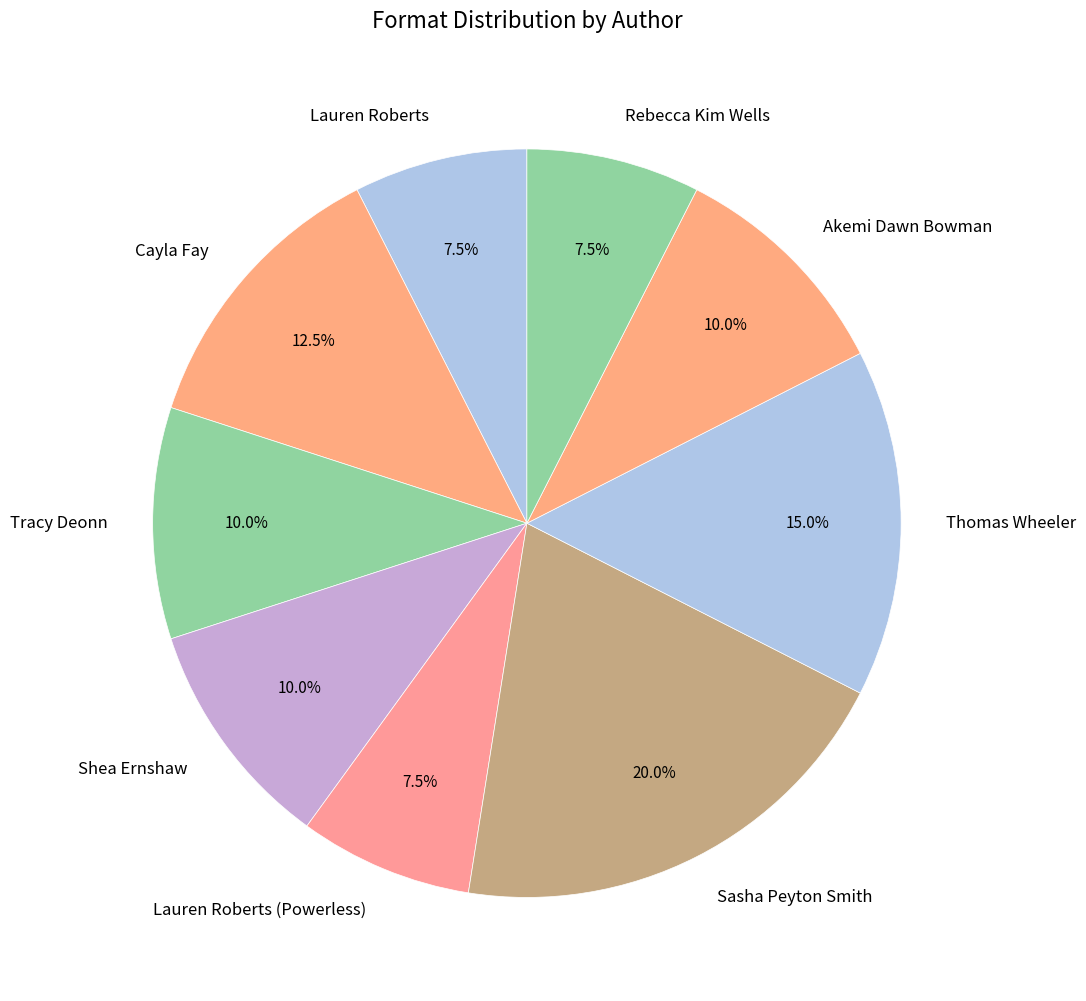

Combined, what portion of the pie is Thomas Wheeler and Akemi Dawn Bowman?

25.0%